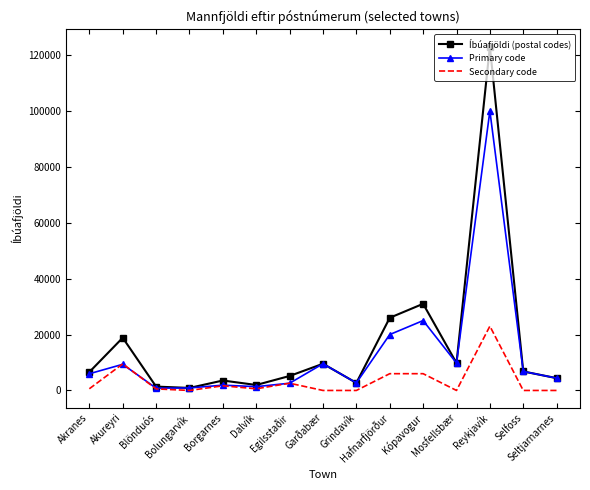

Which series has the widest spread of values?

Íbúafjöldi (postal codes)